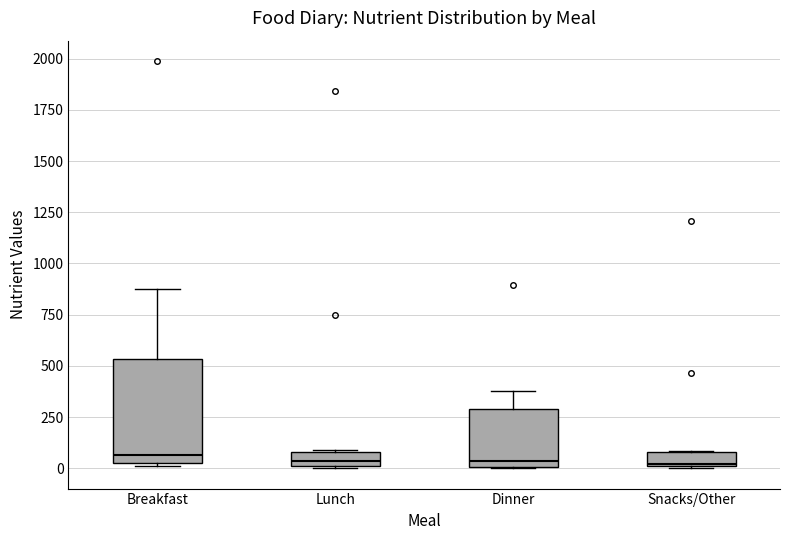

Which box is the tallest, from its lower edge to its upper edge?

Breakfast